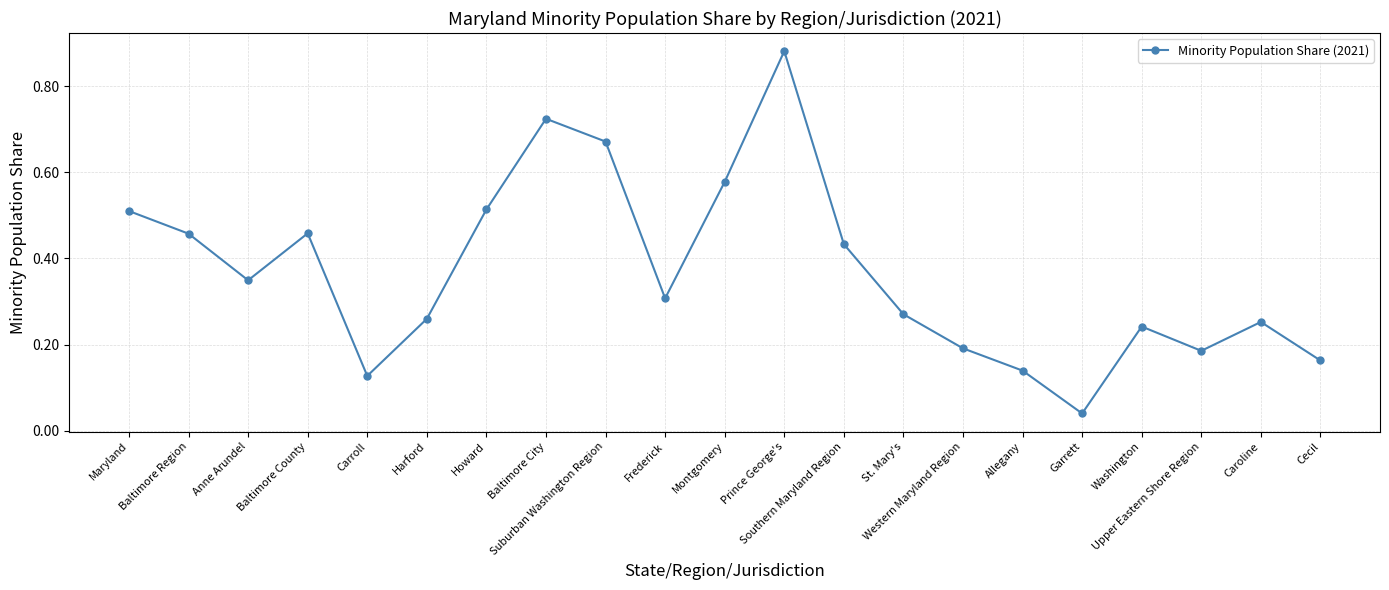

At which label is the value closest to 0?

Garrett